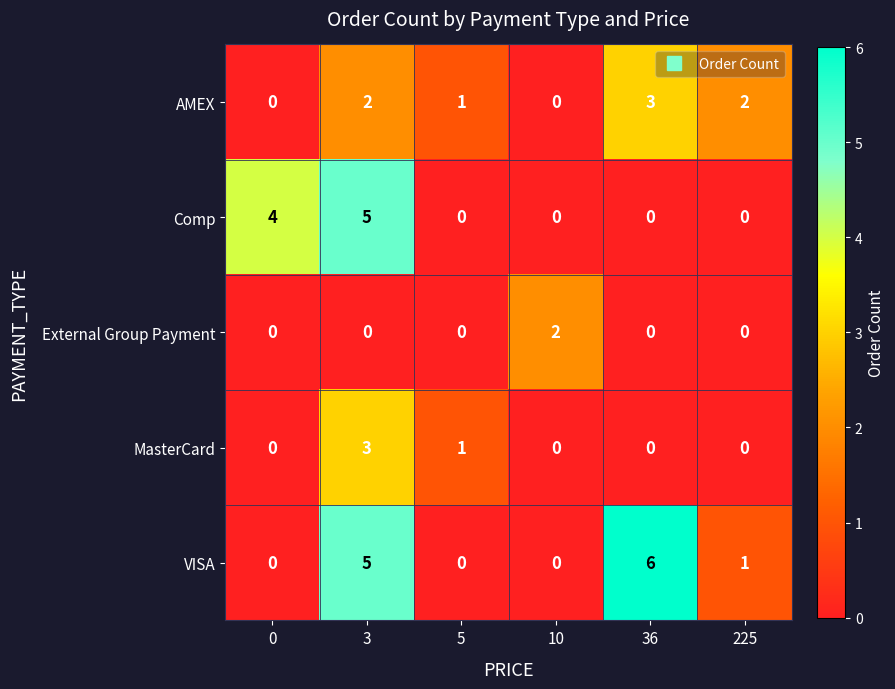

What is the difference between the maximum and minimum values in the VISA series?

6